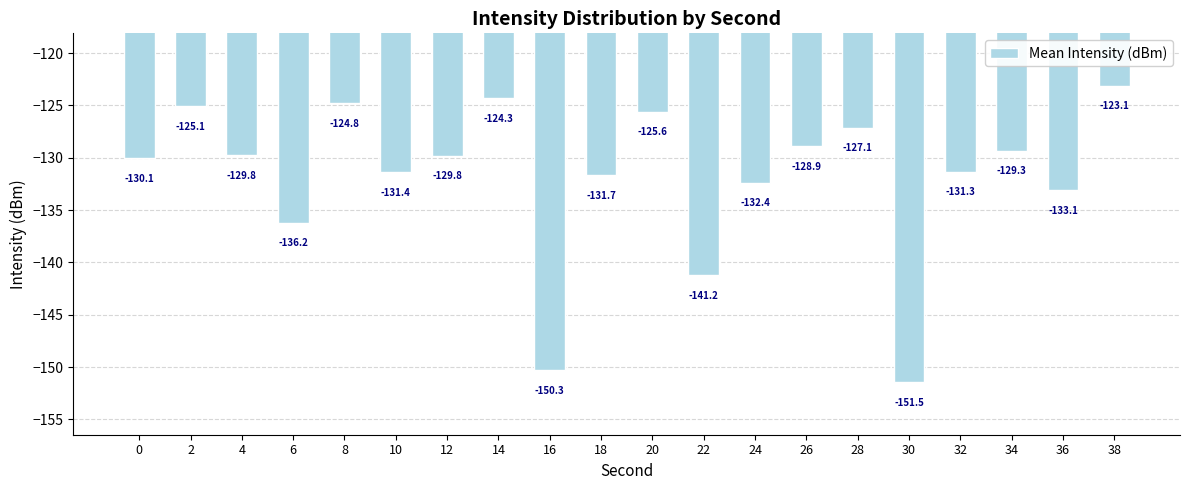

How many data points are less than -129?

13